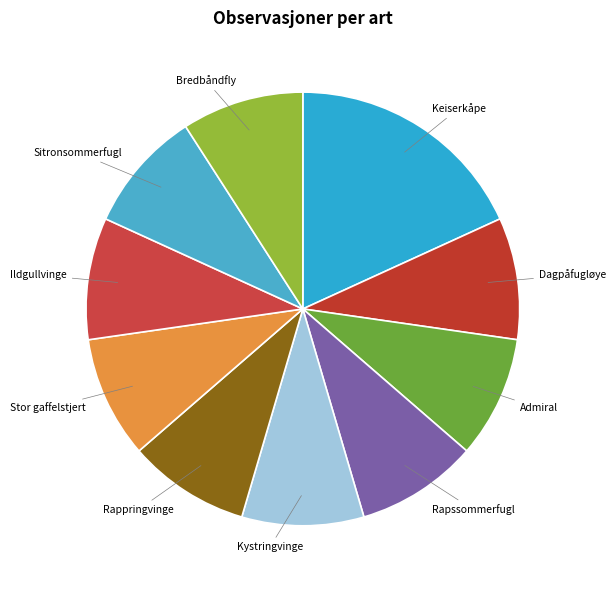

Is the sum of Bredbåndfly and Admiral greater than half?

No